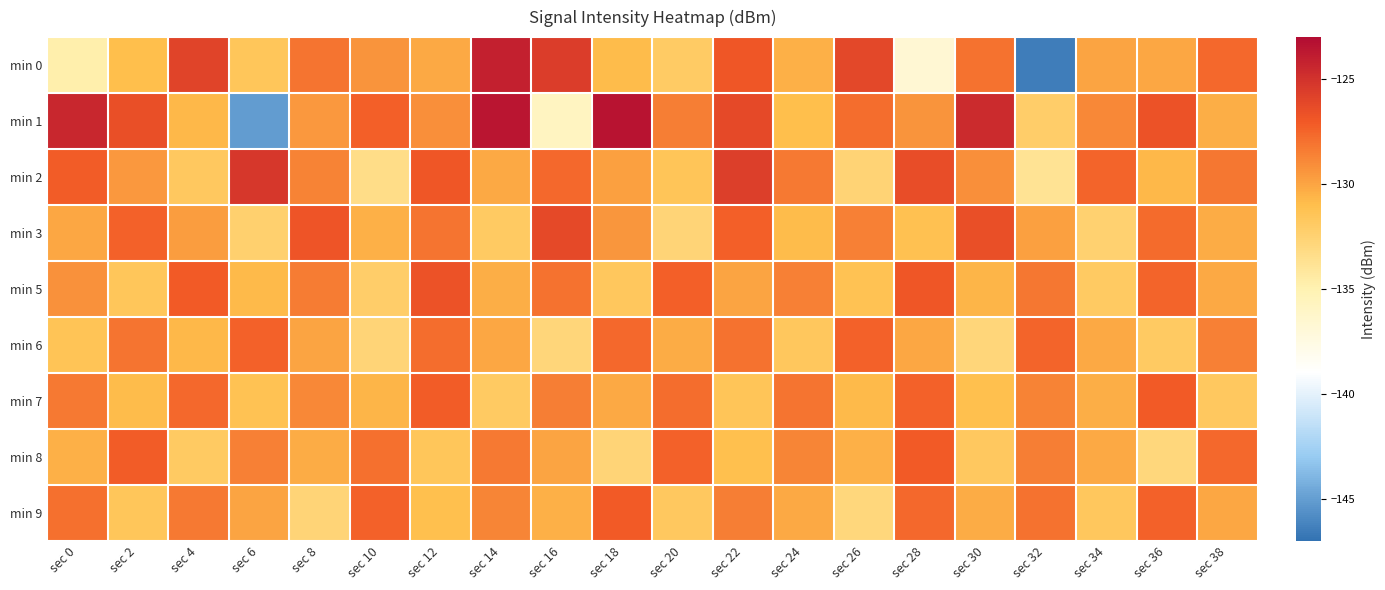

Rank the series by their maximum value, from lowest to highest.

min 6, min 7, min 8, min 9, min 5, min 3, min 2, min 0, min 1